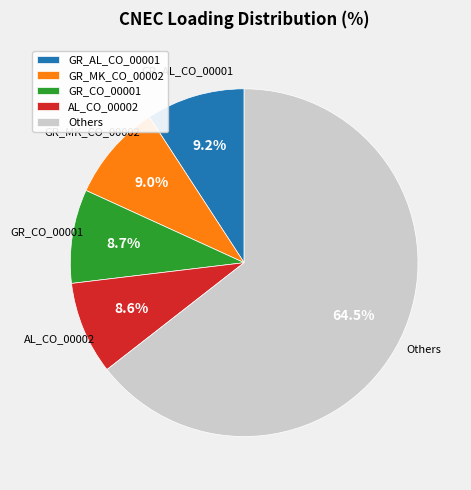

What is the majority slice?

Others